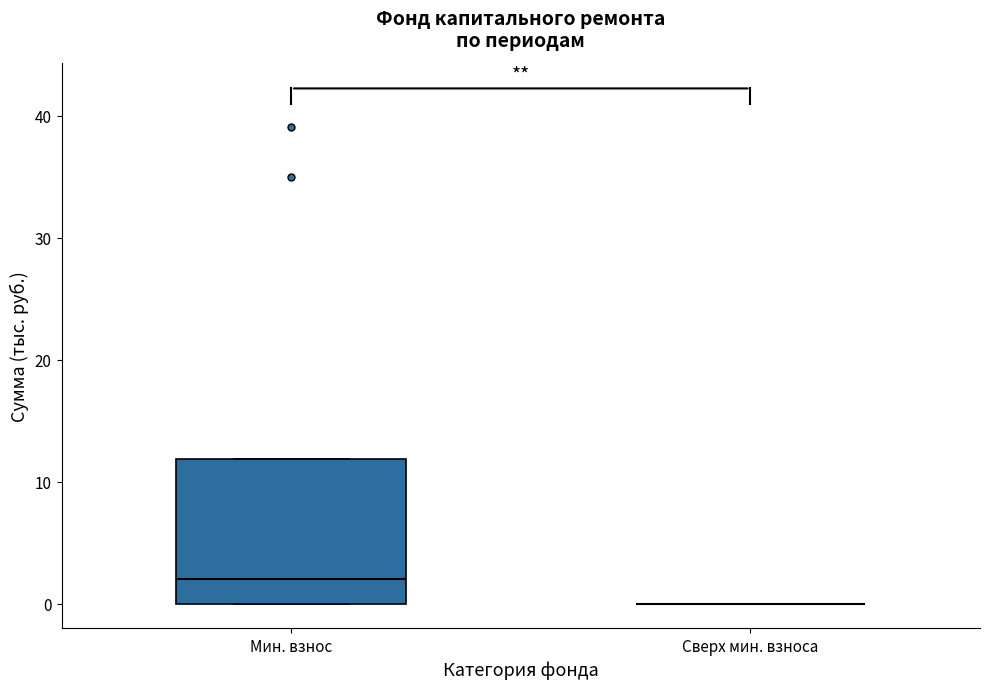

Comparing the boxes themselves (not the whiskers), which one is the tallest?

Мин. взнос